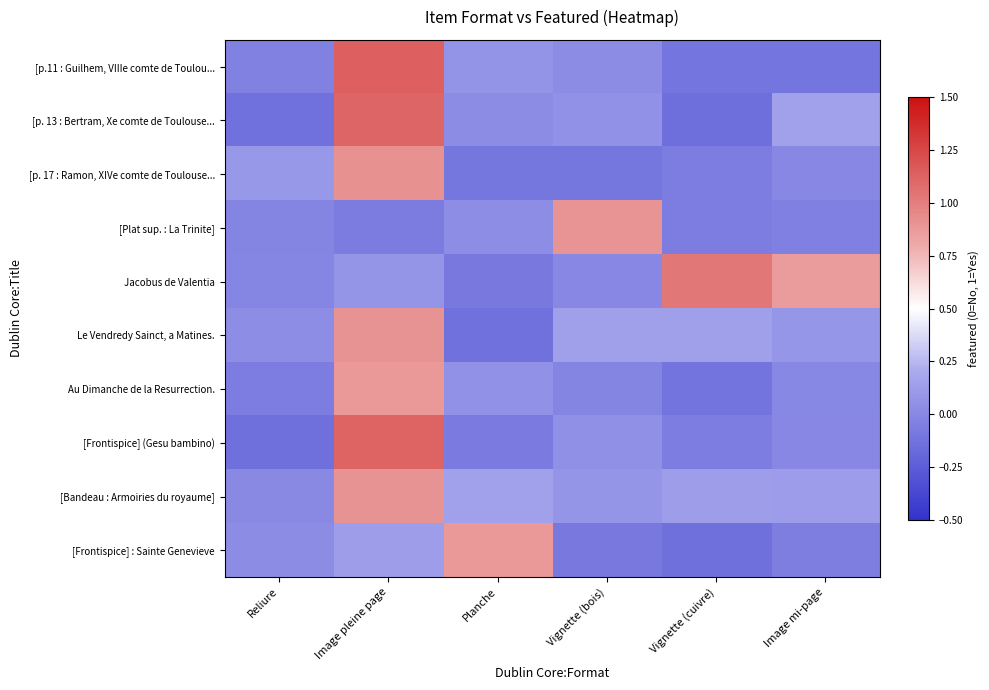

At which category is the sum across all series the highest?

Image pleine page